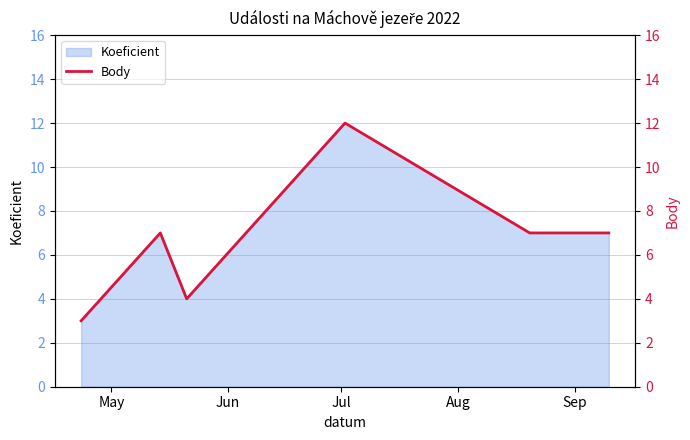

Reading left to right, extract all data points from this chart.

3	7	4	12	7	7